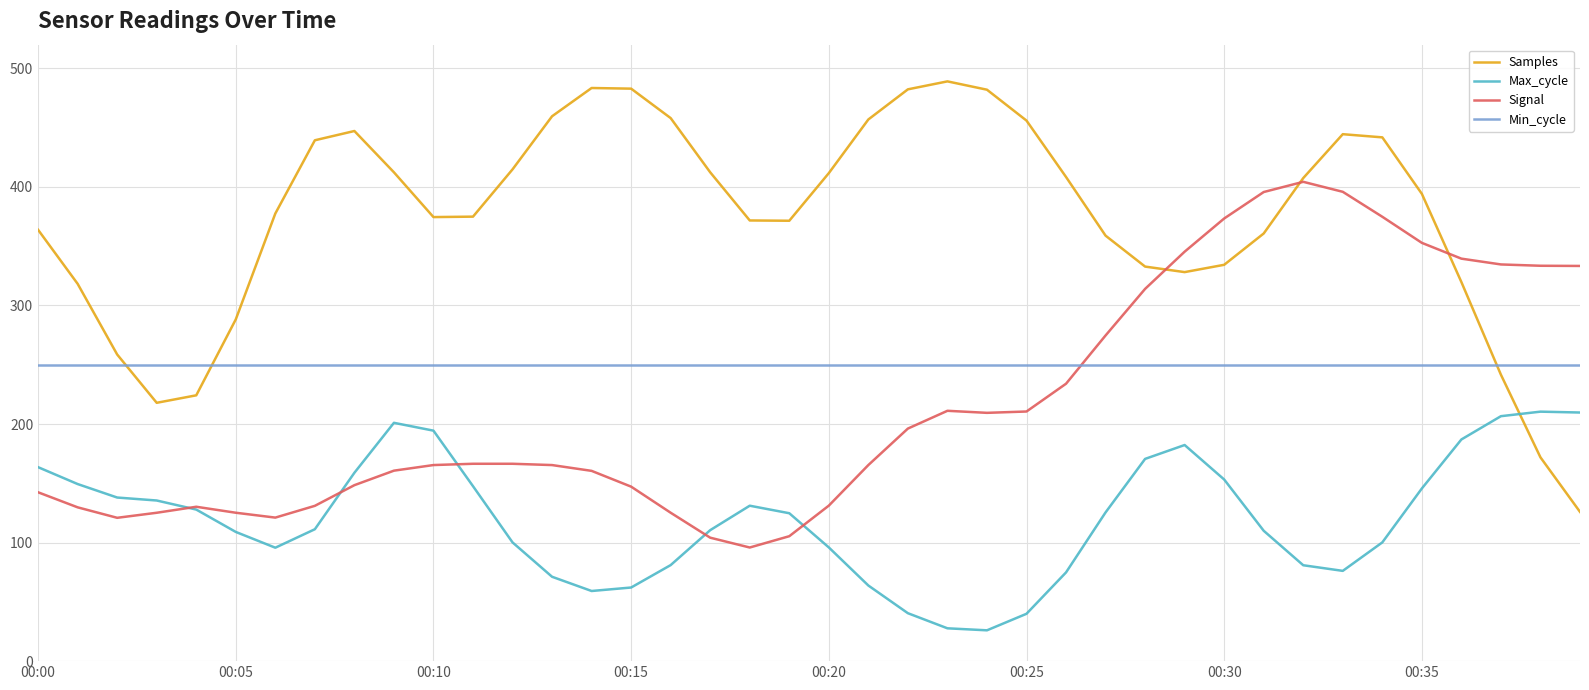

What is the minimum value shown in the chart?

26.0